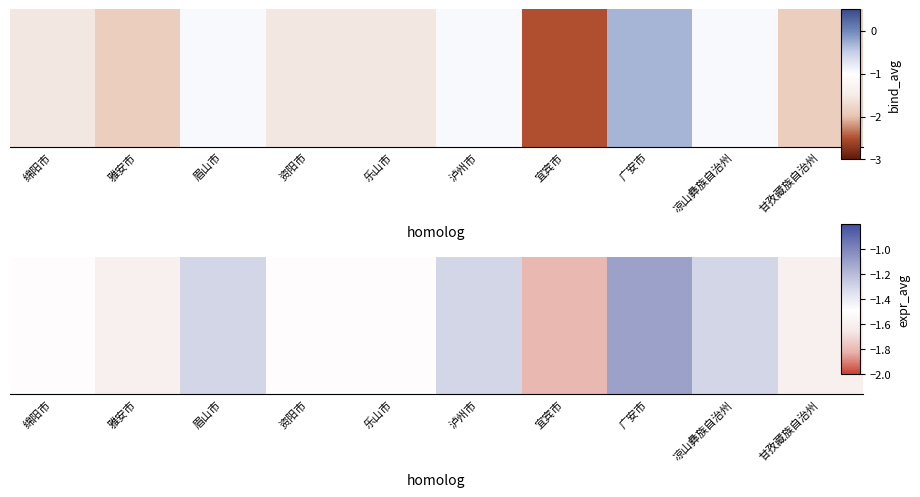

What is the sum of the values at 雅安市 and 眉山市?

-2.9